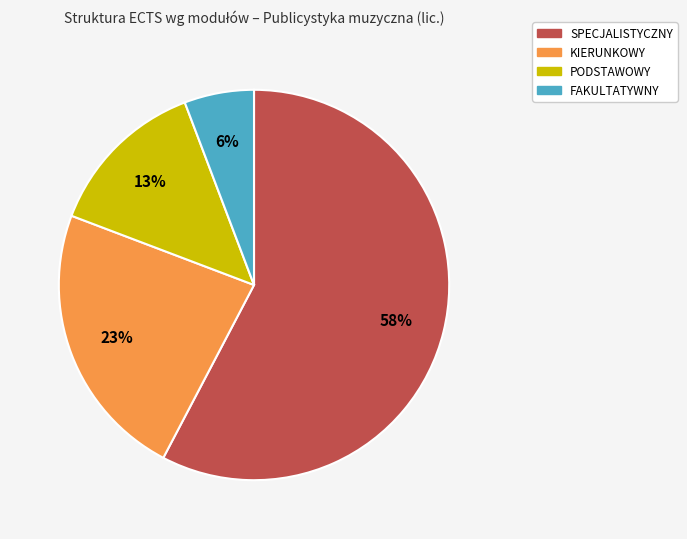

Which slice represents more than half of the pie?

SPECJALISTYCZNY